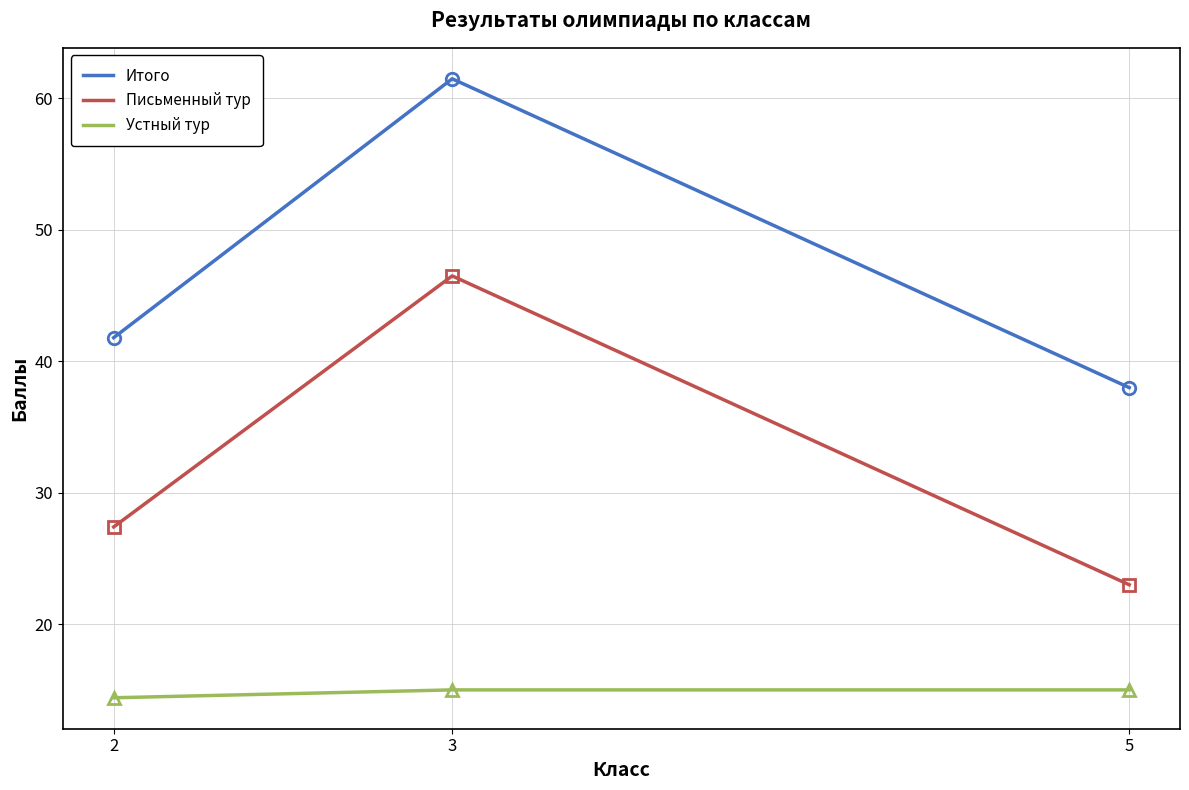

Which series changed the most between 2 and 3?

Итого